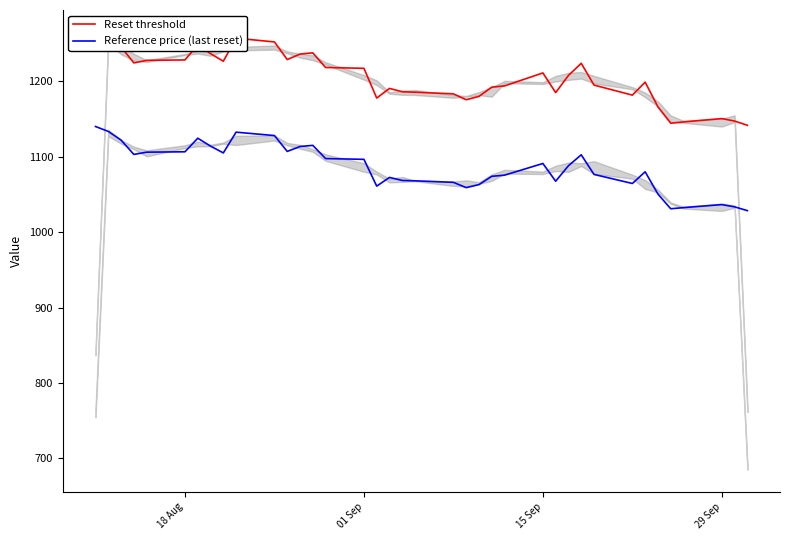

What value does the Reset threshold series have at 19?

1185.5